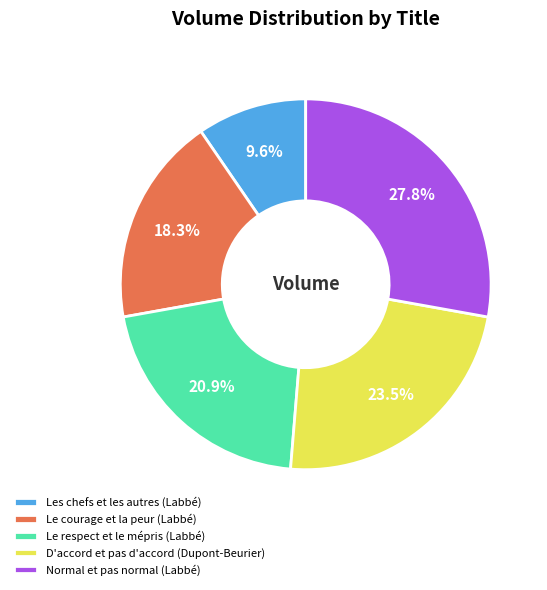

Does Le courage et la peur (Labbé) account for over 50% of the chart?

No